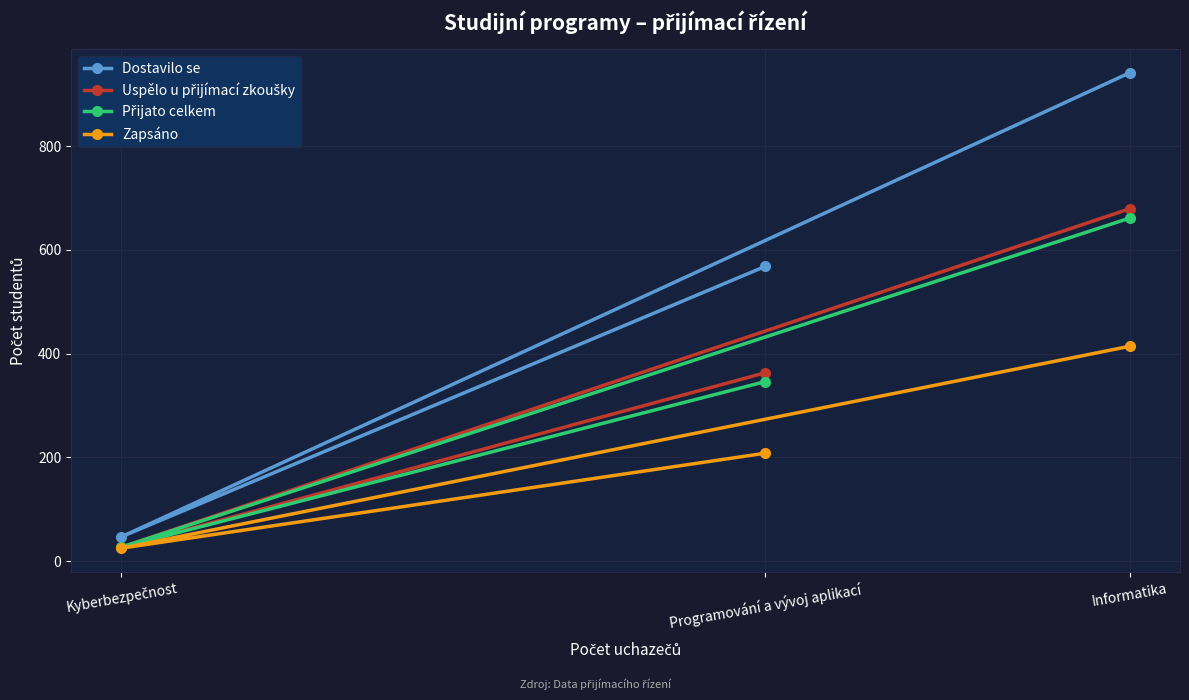

The value of Zapsáno at Kyberbezpečnost is 13. True or false?

False